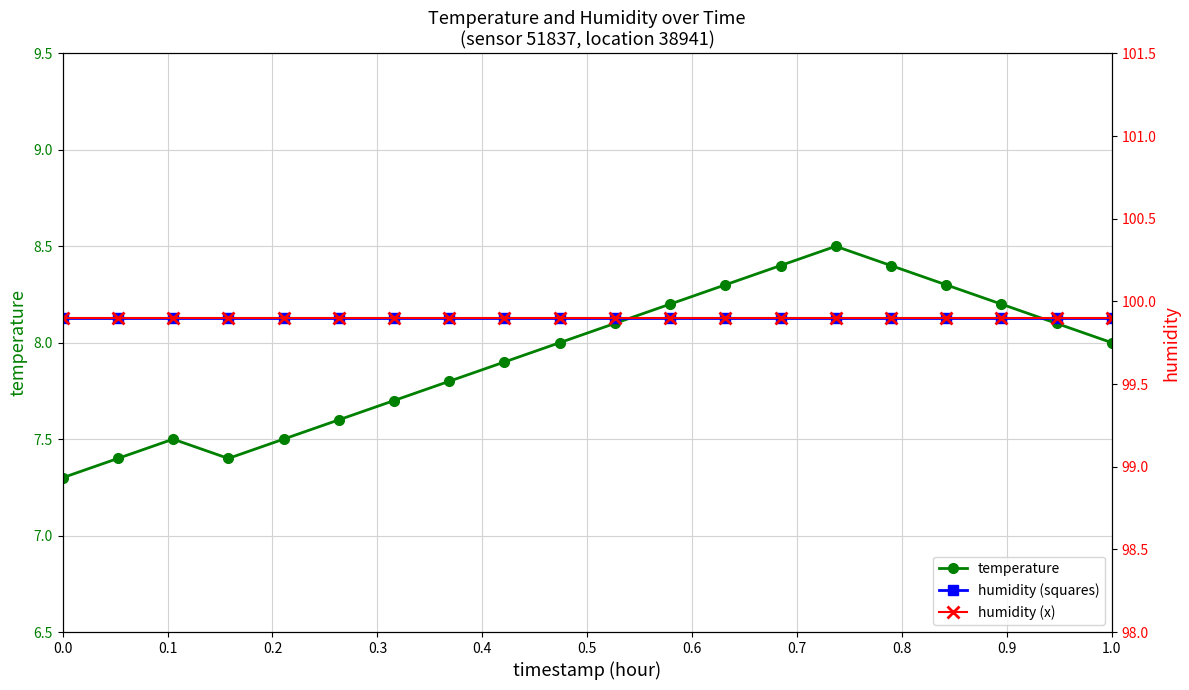

Reading left to right, transcribe all the data shown in this chart.

temperature: 7.3	7.4	7.5	7.4	7.5	7.6	7.7	7.8	7.9	8.0	8.1	8.2	8.3	8.4	8.5	8.4	8.3	8.2	8.1	8.0
humidity: 99.9	99.9	99.9	99.9	99.9	99.9	99.9	99.9	99.9	99.9	99.9	99.9	99.9	99.9	99.9	99.9	99.9	99.9	99.9	99.9
humidity (x): 99.9	99.9	99.9	99.9	99.9	99.9	99.9	99.9	99.9	99.9	99.9	99.9	99.9	99.9	99.9	99.9	99.9	99.9	99.9	99.9